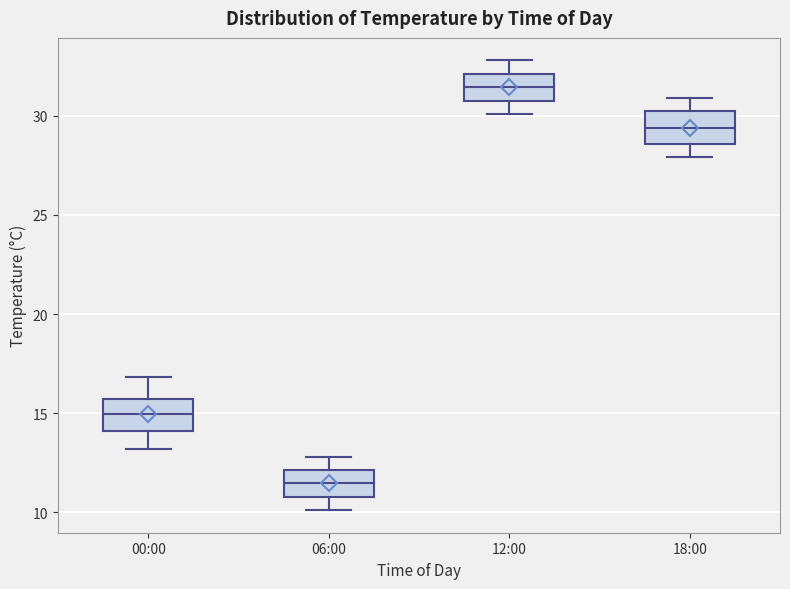

Which box's median line is the lowest?

06:00